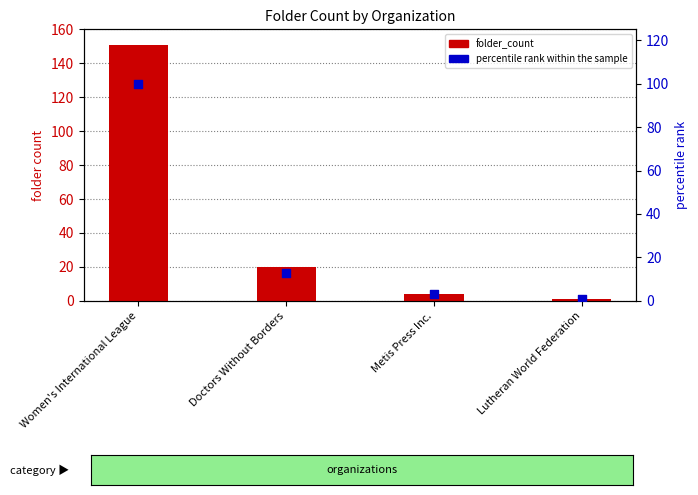

Which series has the largest total across all categories?

folder_count